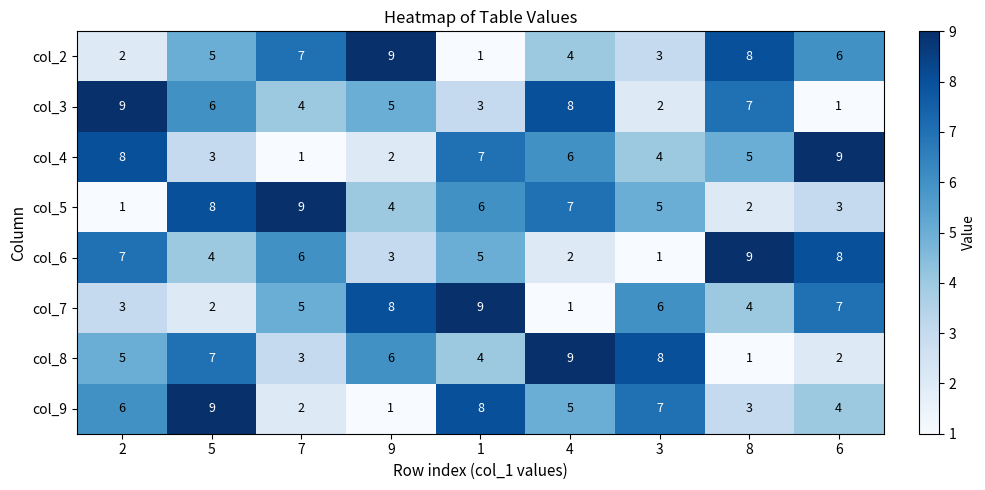

At 2, list the series in order from smallest to largest.

col_5, col_2, col_7, col_8, col_9, col_6, col_4, col_3